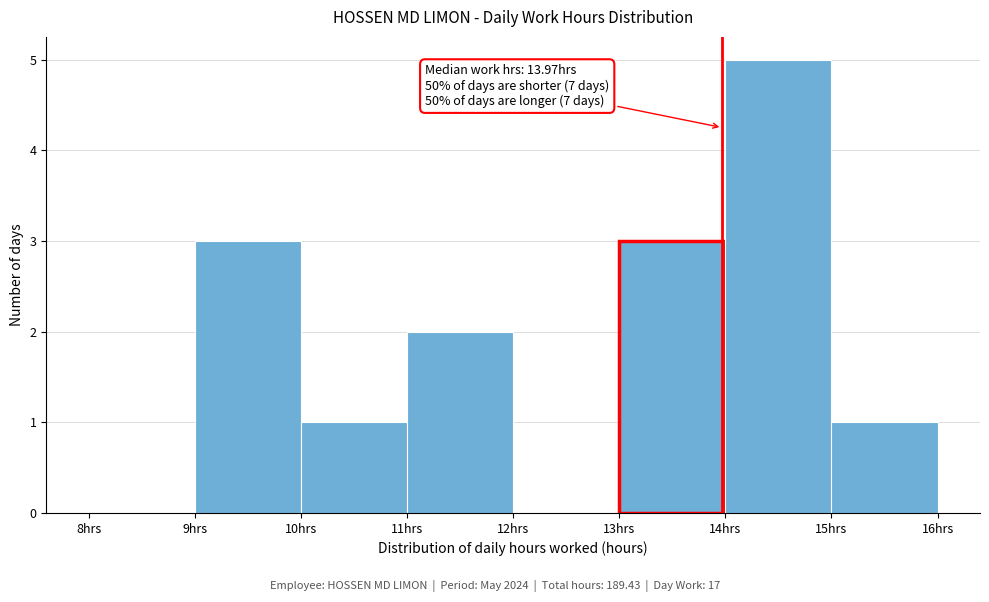

Over which range of the x-axis is the bar tallest?

14 to 15